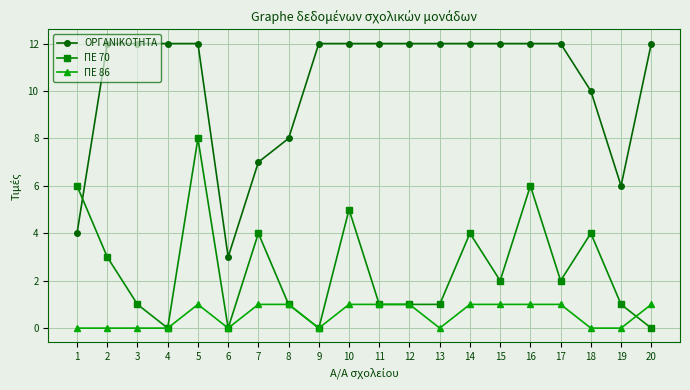

Where is the first local minimum for ΠΕ 70?

4